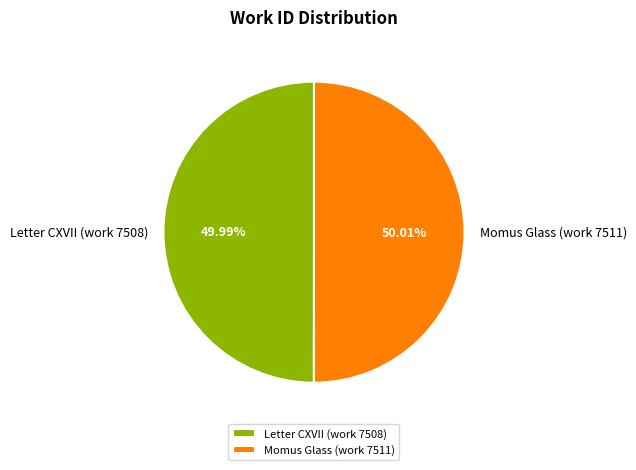

What portion of the pie excludes Momus Glass (work 7511)?

50.0%